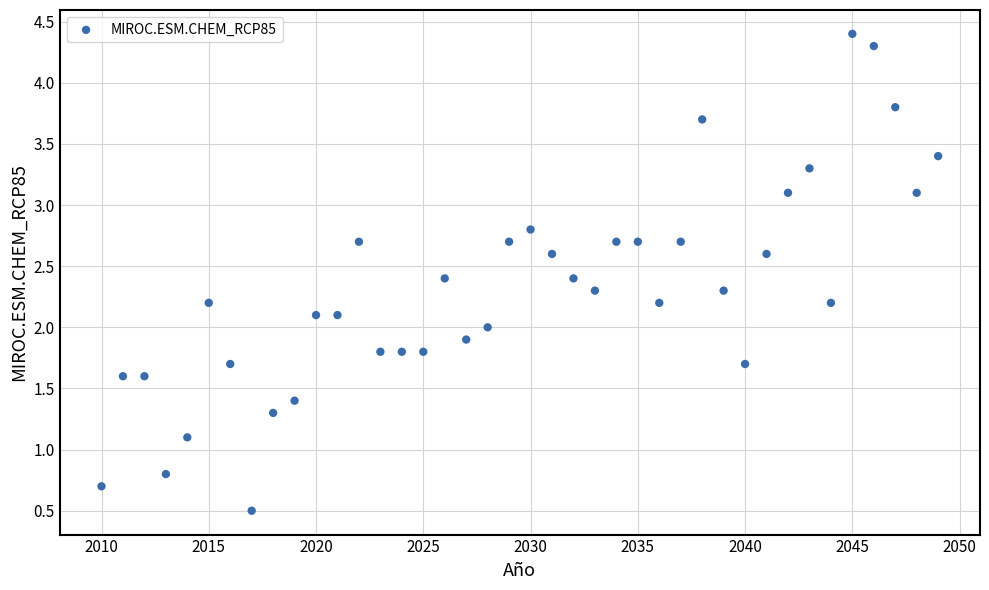

What is the range of Y values (max minus min)?

3.9